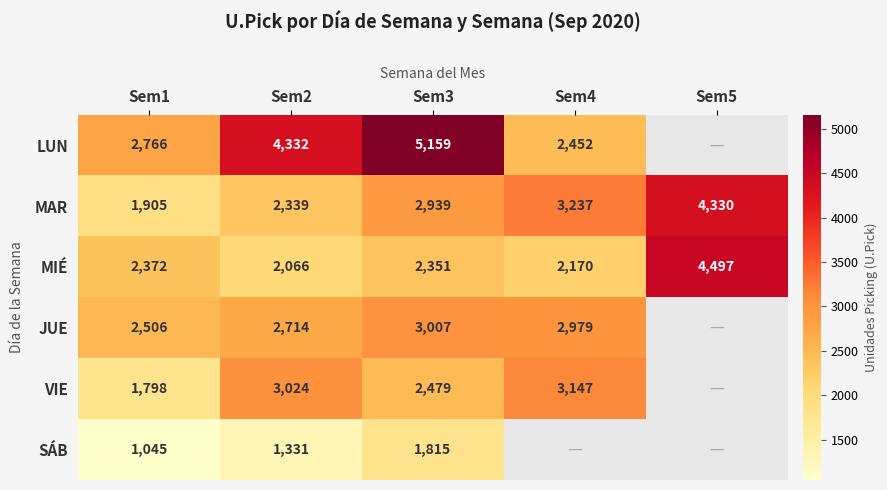

At which category is the sum across all series the highest?

Sem3